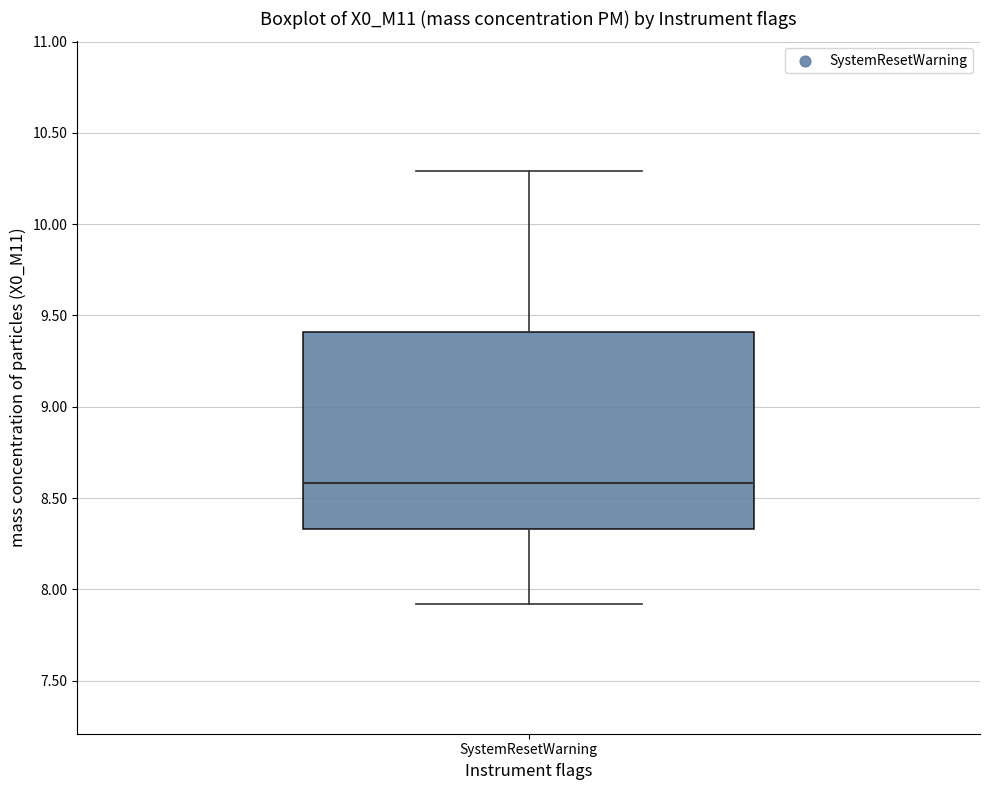

Transcribe this box plot: give where the median line is, the range the box spans, and where the two whiskers end, as read against the y-axis. The values are not printed on the chart, so give them approximately, as read against the axis.

median 8.60, box 8.35 to 9.40, whiskers 7.90 to 10.30